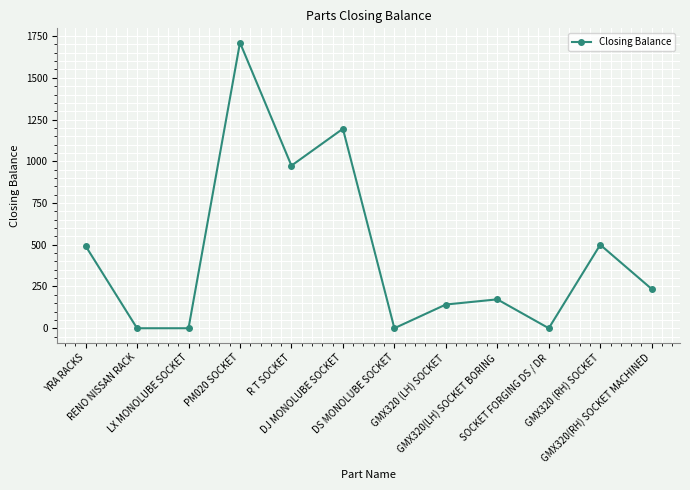

Does the chart have visible grid lines?

Yes